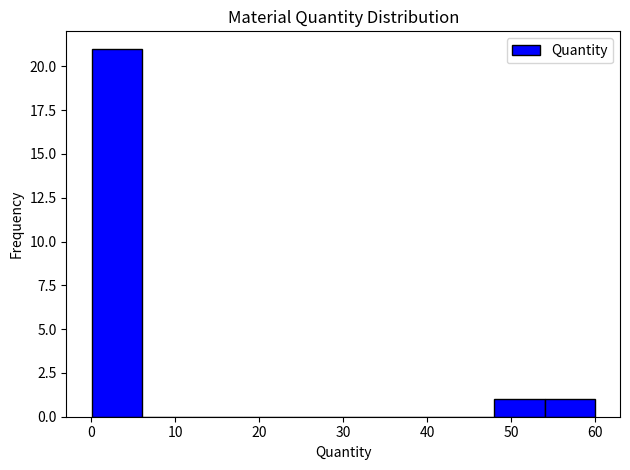

How tall is the bar that spans 54 to 60 on the x-axis? Neither the bar edges nor the heights are printed on the chart, so give them approximately, as read against the axes.

1